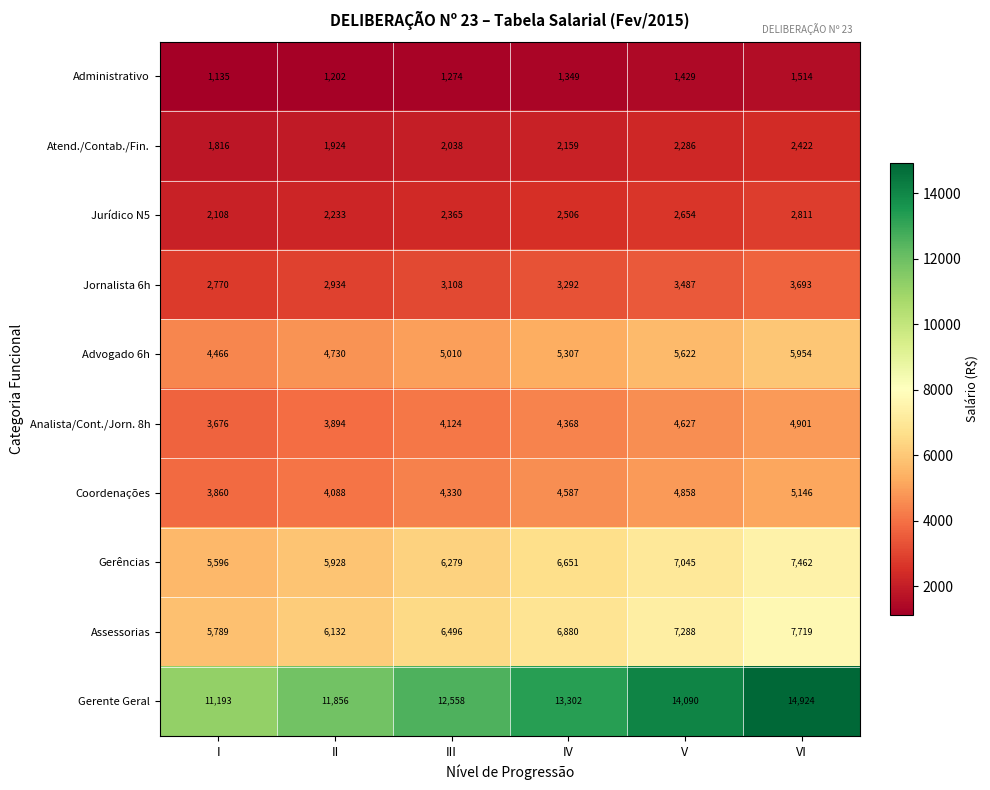

What is the average value of the Gerências series?

6494